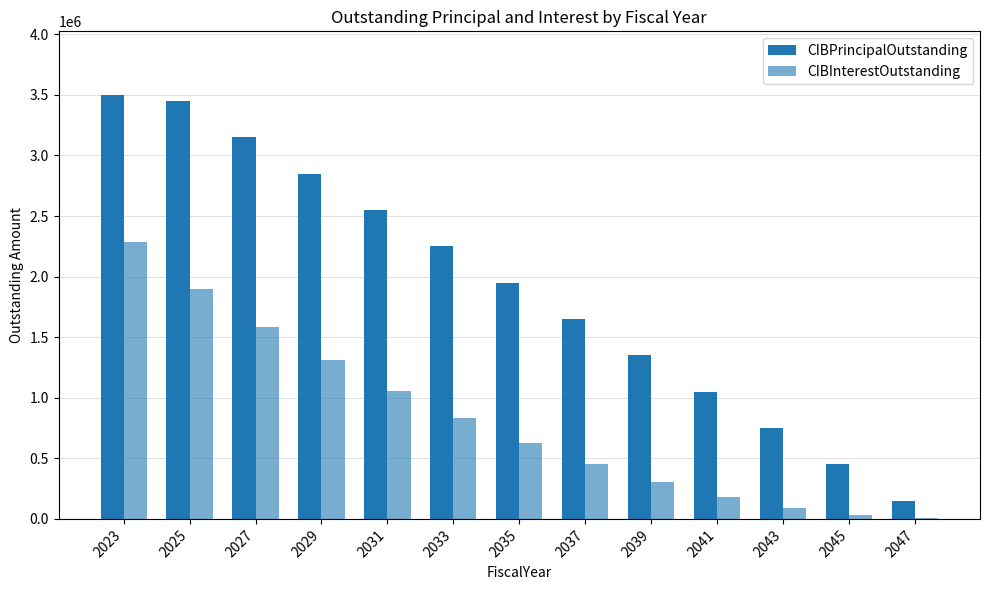

Where does the CIBPrincipalOutstanding series first go above 1950000?

2023